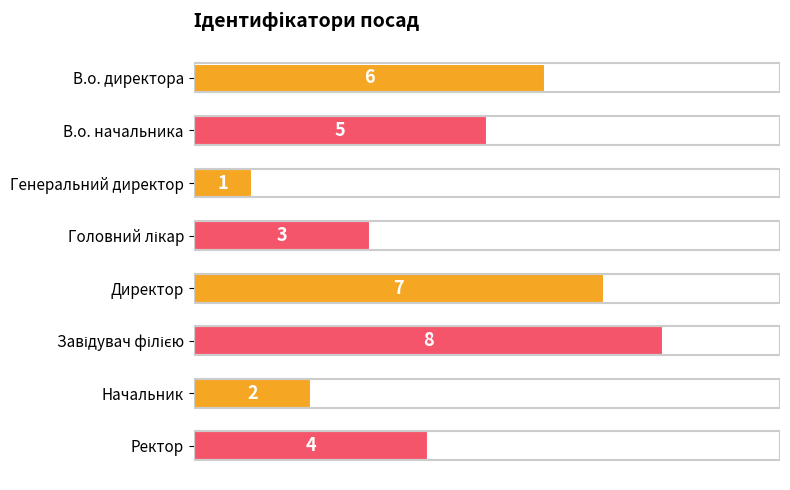

Which has a higher value, Ректор or Генеральний директор?

Ректор